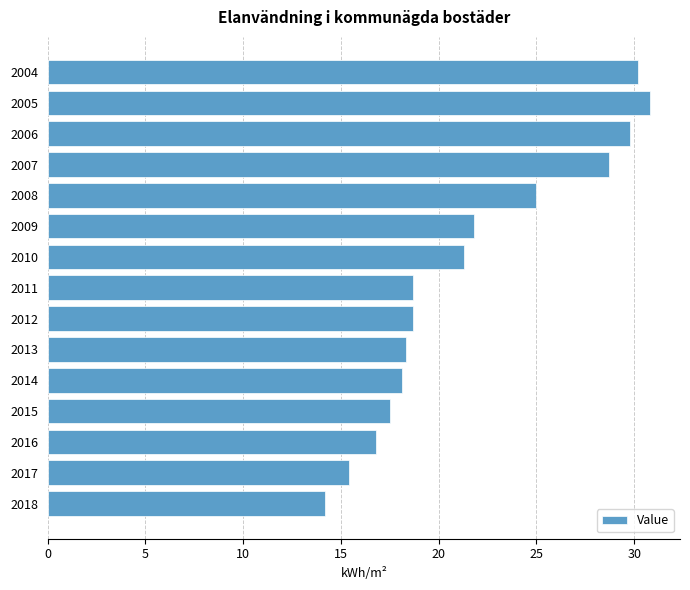

Reading top to bottom, what are all the values shown in this chart?

30.2	30.8	29.8	28.7	25.0	21.8	21.3	18.7	18.7	18.3	18.1	17.5	16.8	15.4	14.2